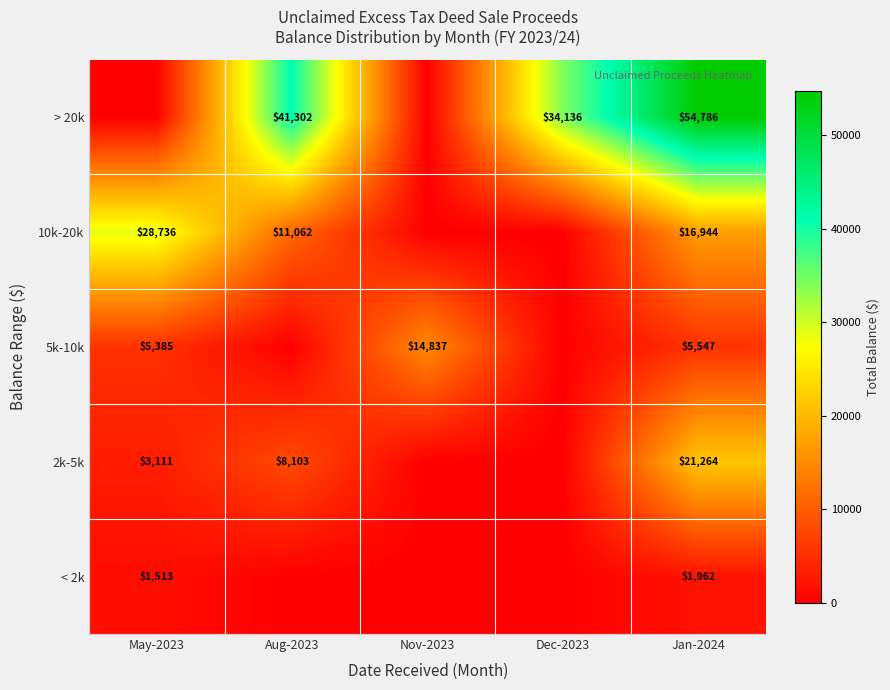

What is the sum of the 5k-10k values at May-2023 and Nov-2023?

20222